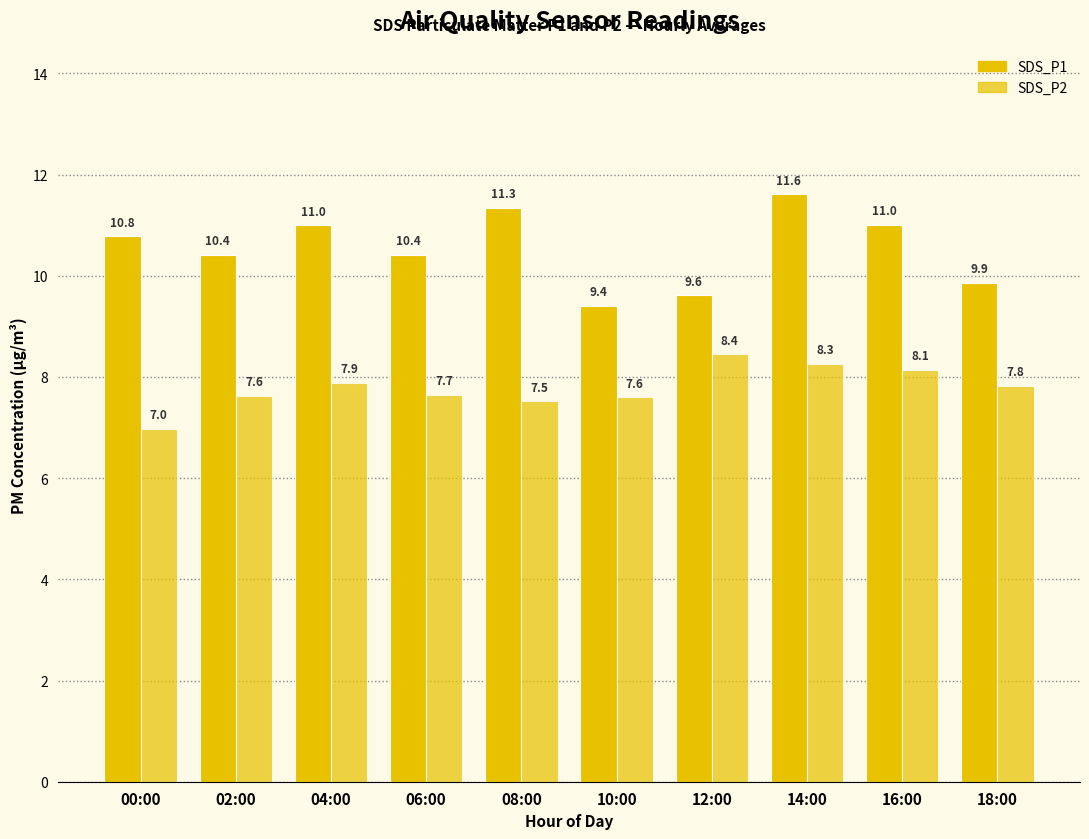

Reading left to right, what are all the values shown in this chart?

SDS_P1: 10.8	10.4	11.0	10.4	11.3	9.4	9.6	11.6	11.0	9.9
SDS_P2: 7.0	7.6	7.9	7.7	7.5	7.6	8.4	8.3	8.1	7.8